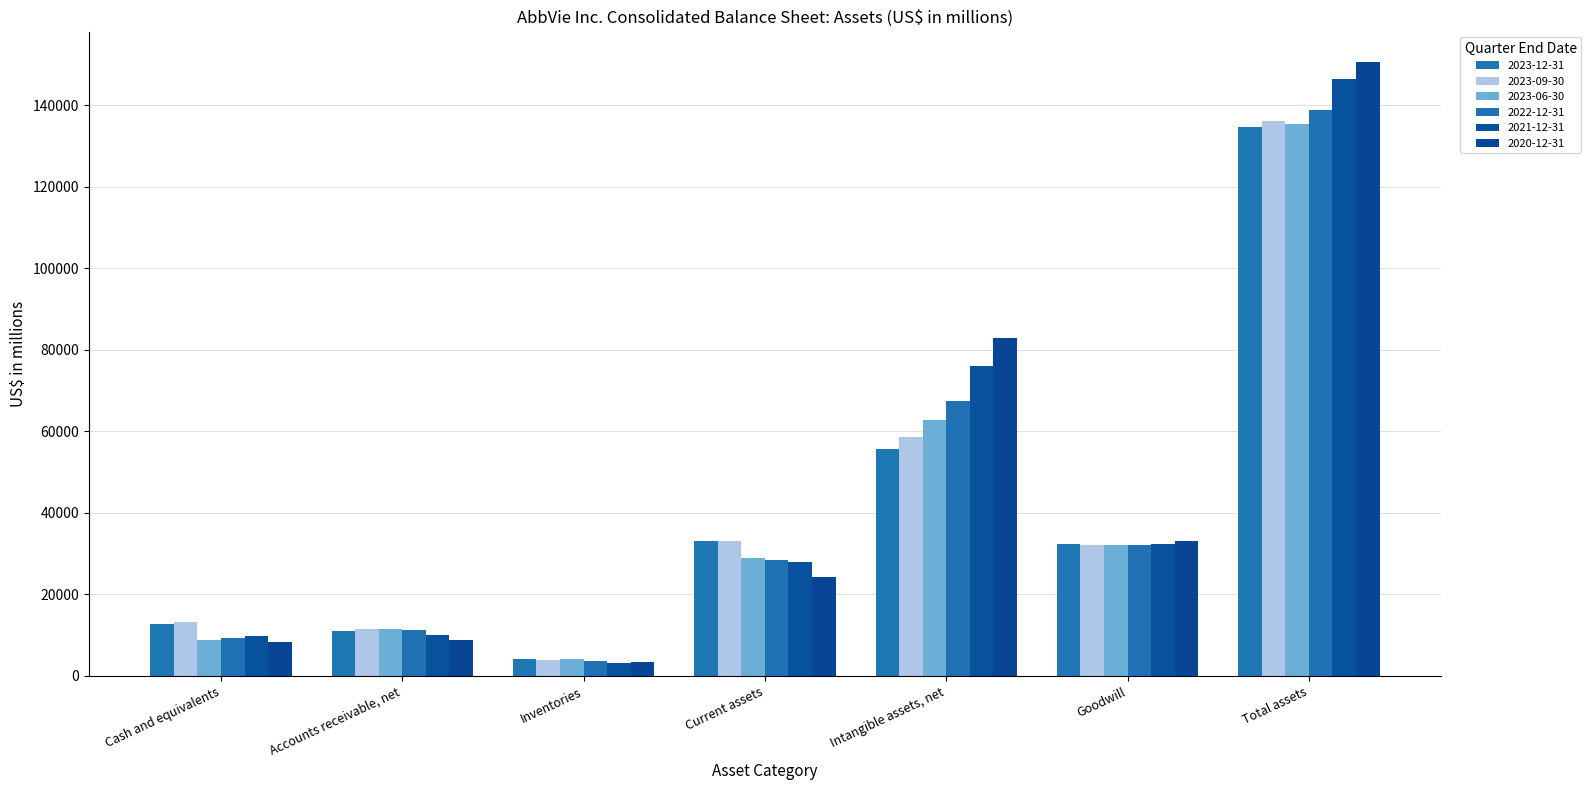

What value does the 2023-12-31 series have at Intangible assets, net?

55610